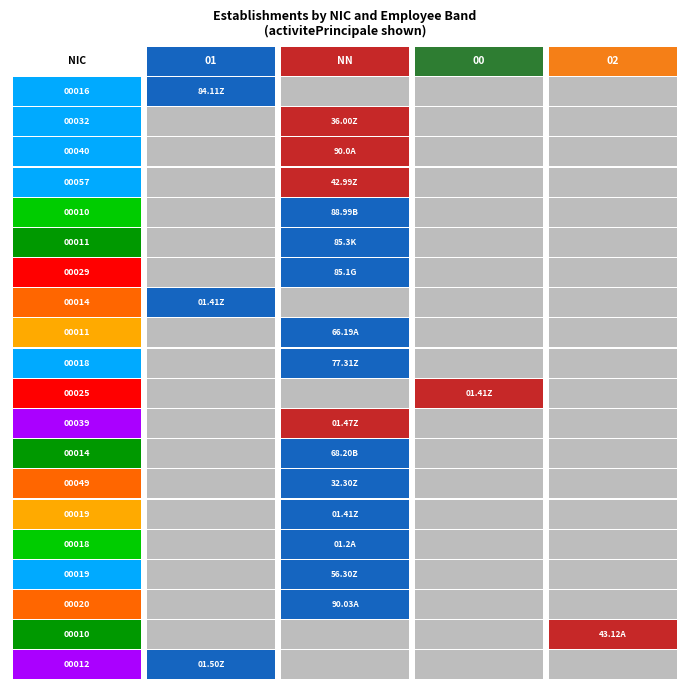

At how many categories does at least one series exceed 25322083212500?

4